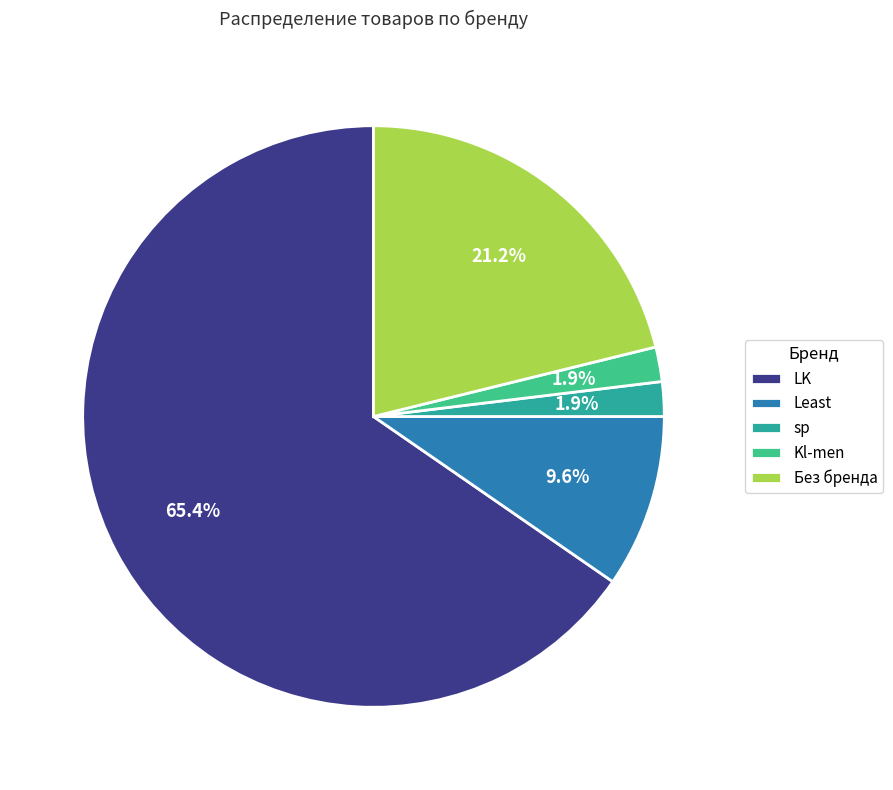

How many slices are in this pie chart?

5